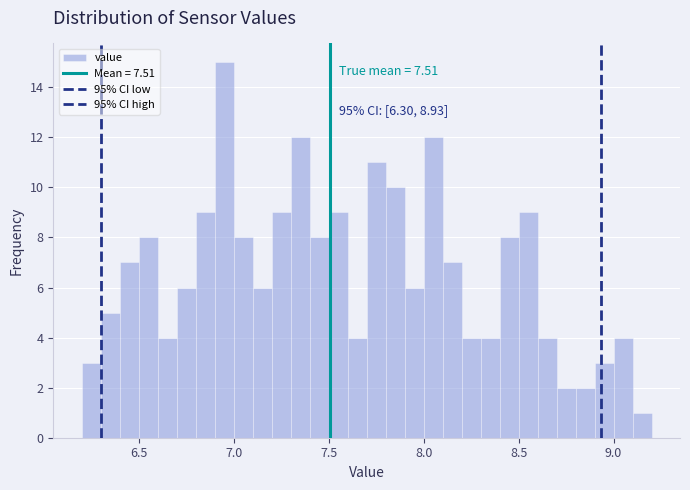

Read against the x-axis, roughly where is the centre of the tallest bar?

6.95